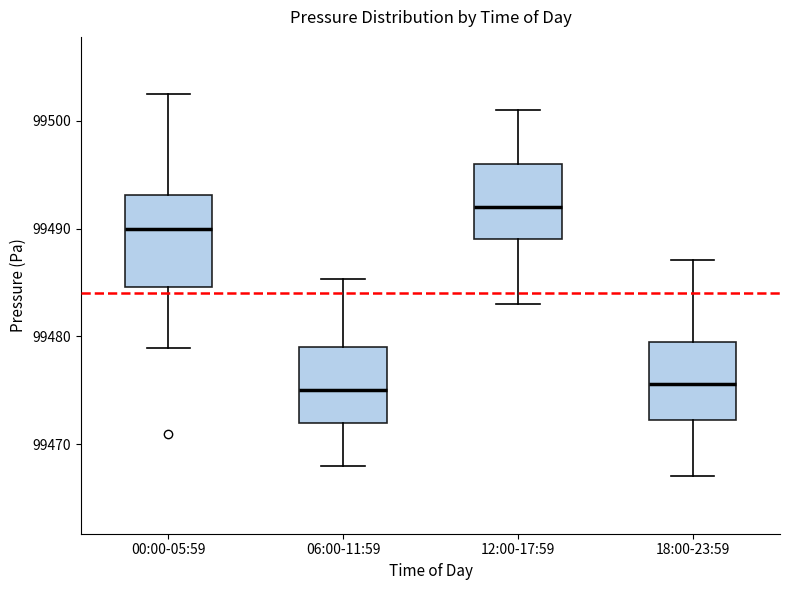

Which box has the highest median line?

12:00-17:59